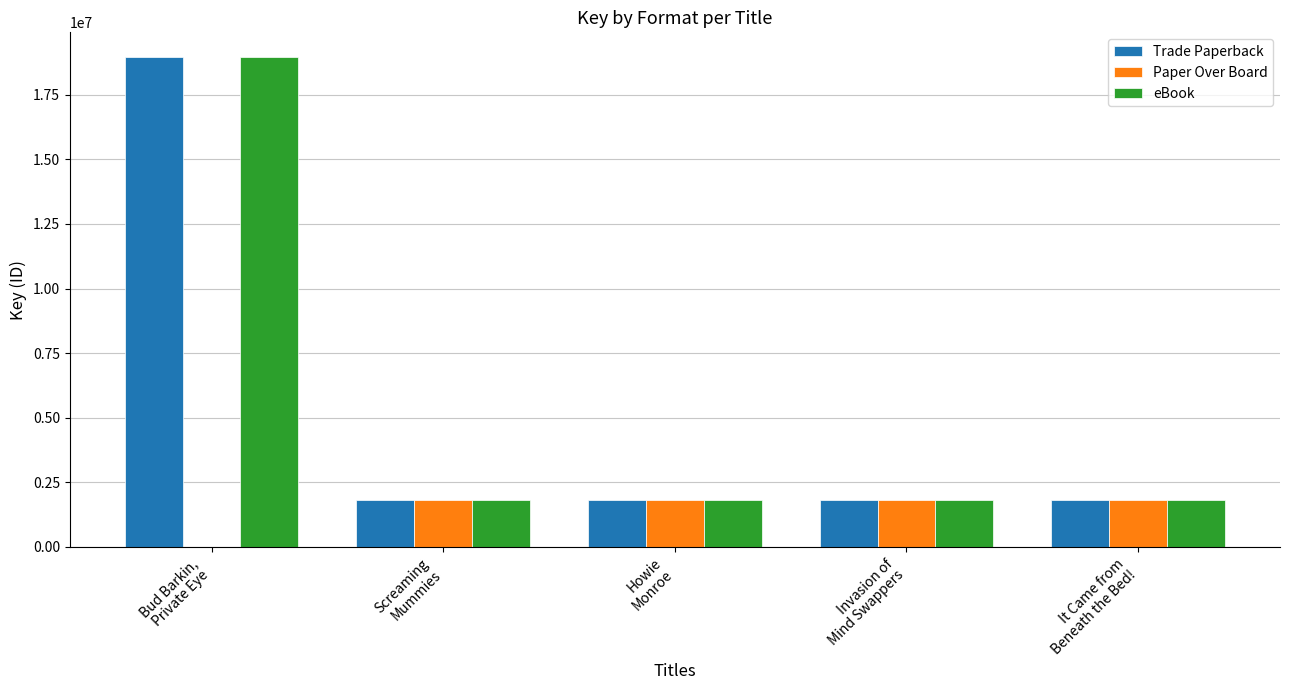

What is the sum of the eBook values at Bud Barkin,
Private Eye and Invasion of
Mind Swappers?

20788259